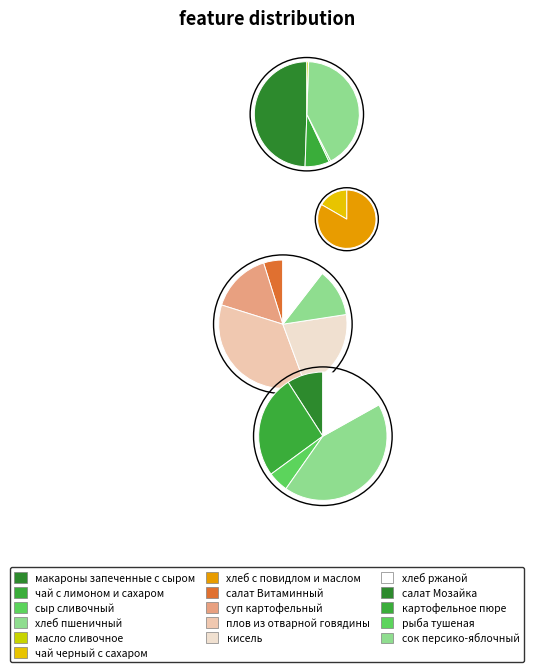

What is the largest slice in the pie chart?

макароны запеченные с сыром